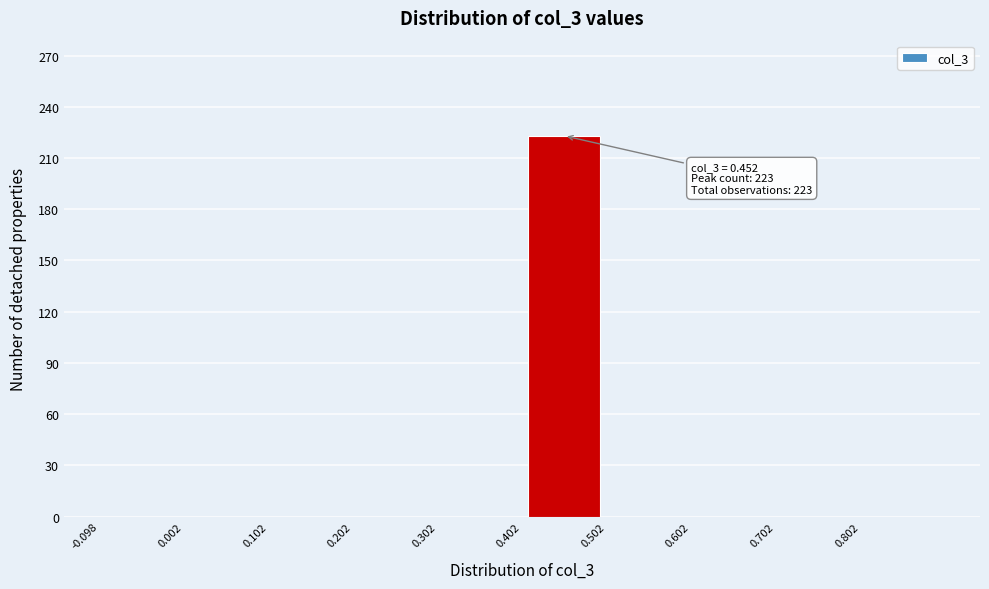

Which range on the x-axis has the tallest bar?

0.402 to 0.502